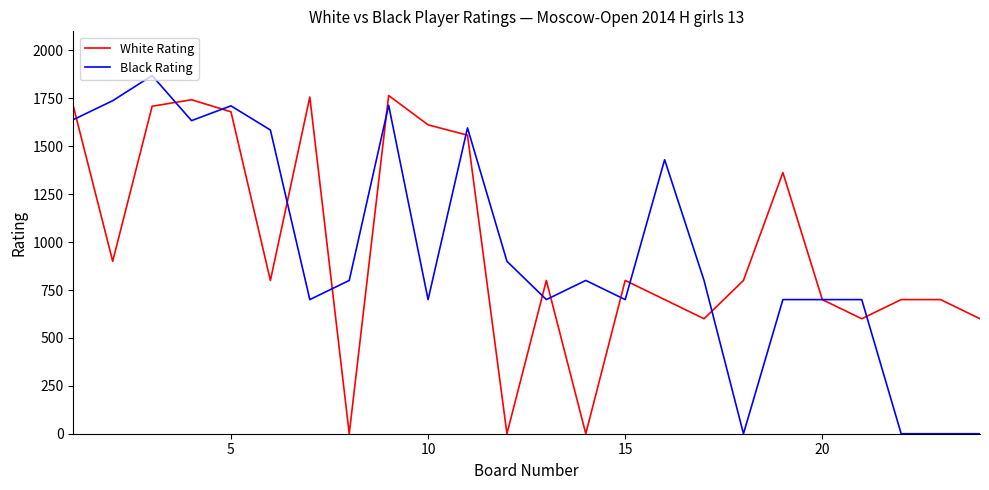

List the series in order of their peak value, lowest first.

White Rating, Black Rating